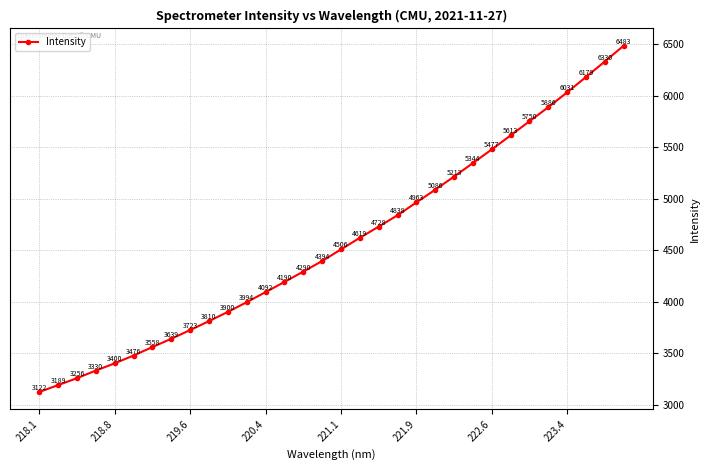

How many values exceed 4506?

16